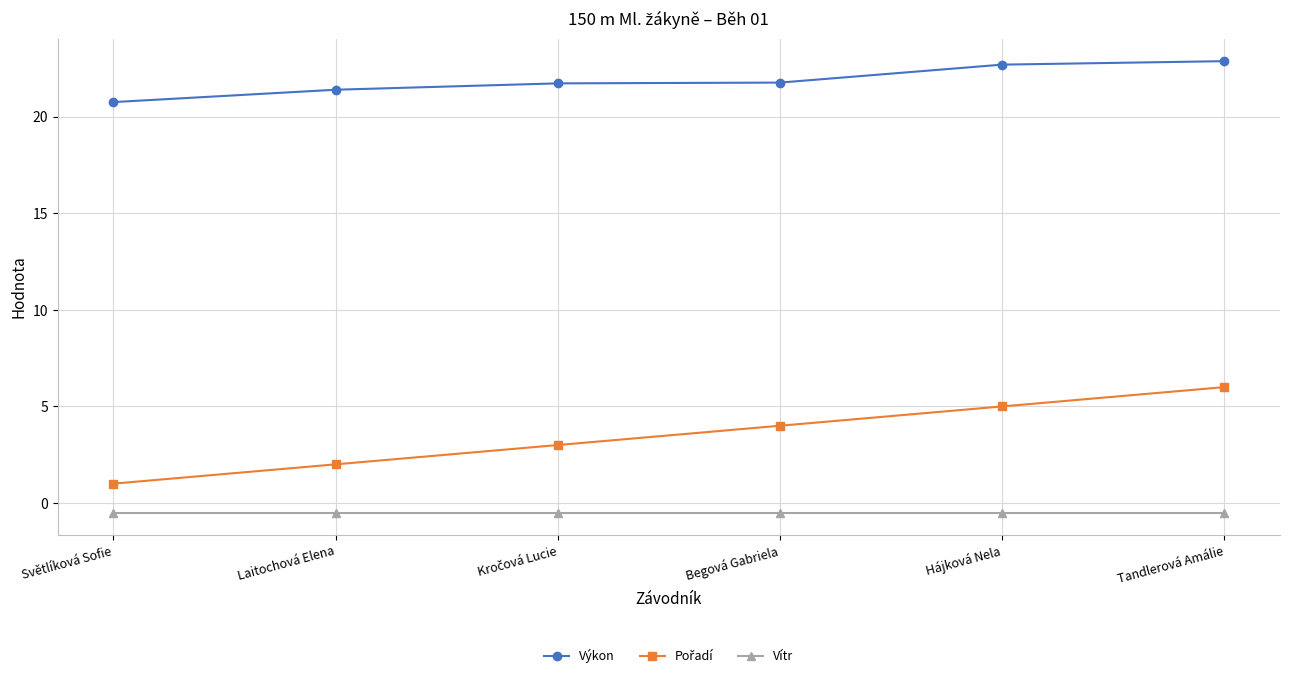

What is the difference between the second highest and second lowest values in the Výkon series?

1.3